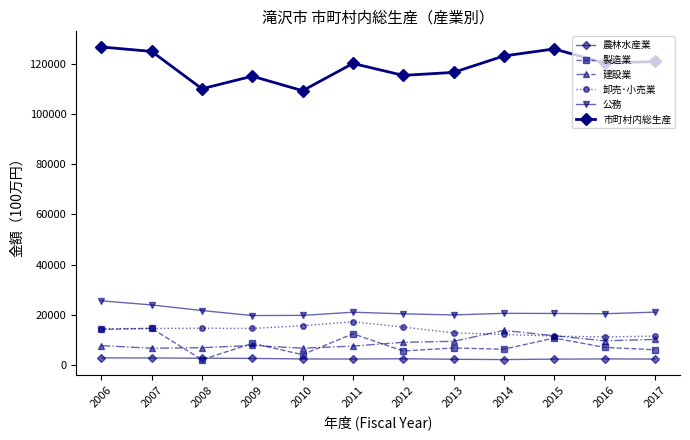

True or false: 公務 has more than 0 interior local peaks.

True